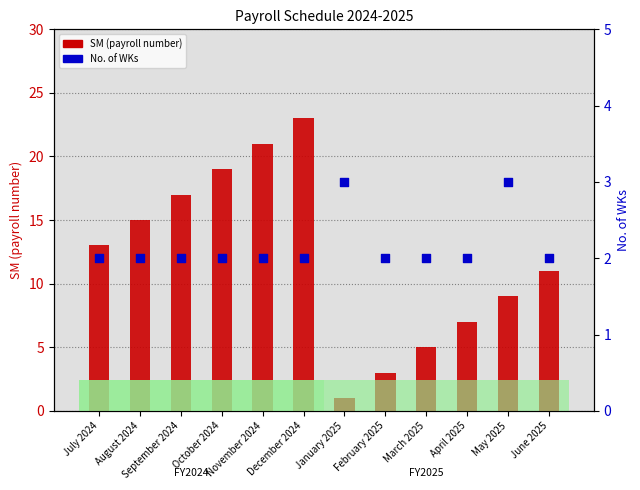

Is the value of SM (payroll number) at December 2024 greater than the value of No. of WKs at May 2025?

Yes